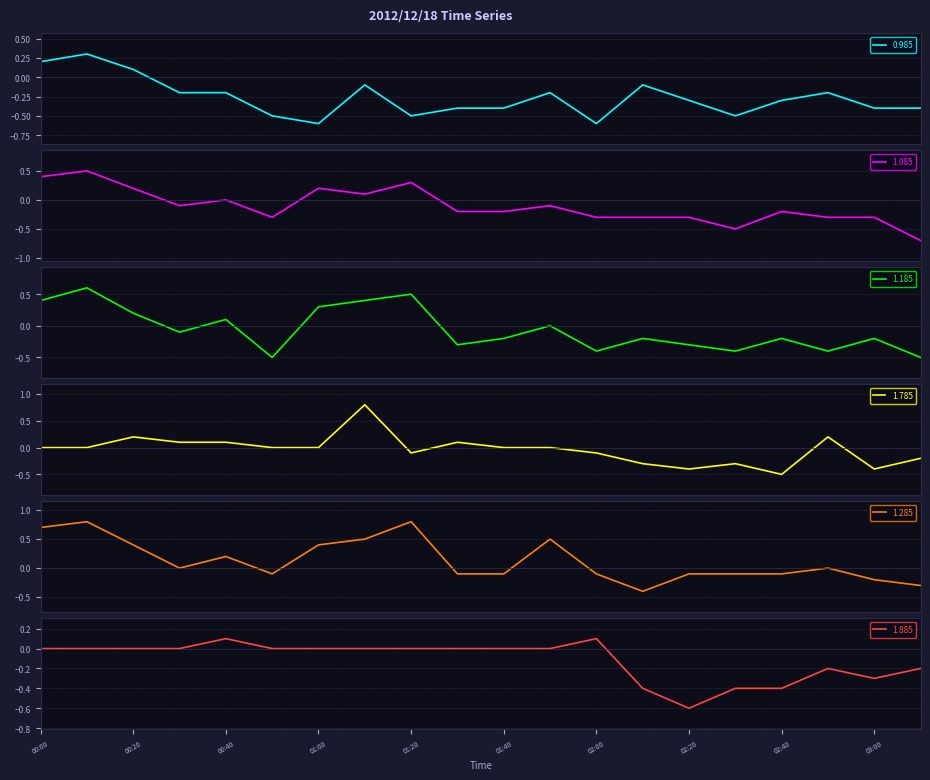

What is the label of the 9th point from the left?

01:20